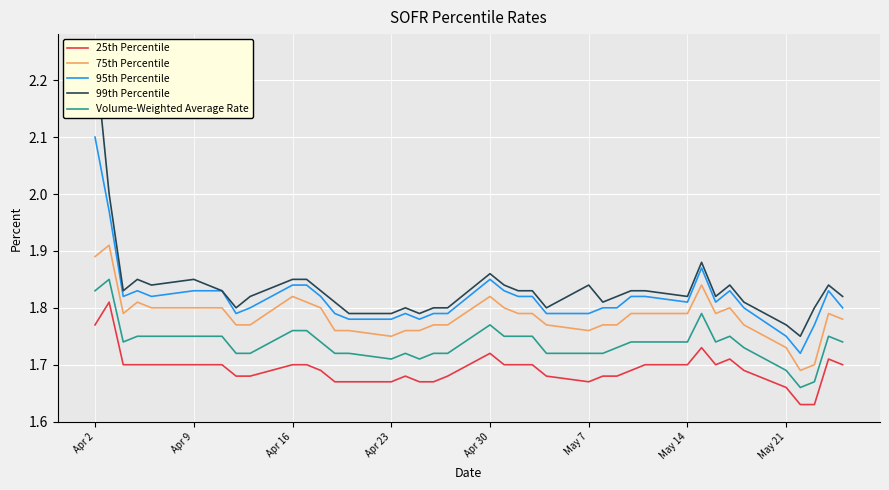

True or false: 25th Percentile has a value of 2.8 at Apr 23.

False